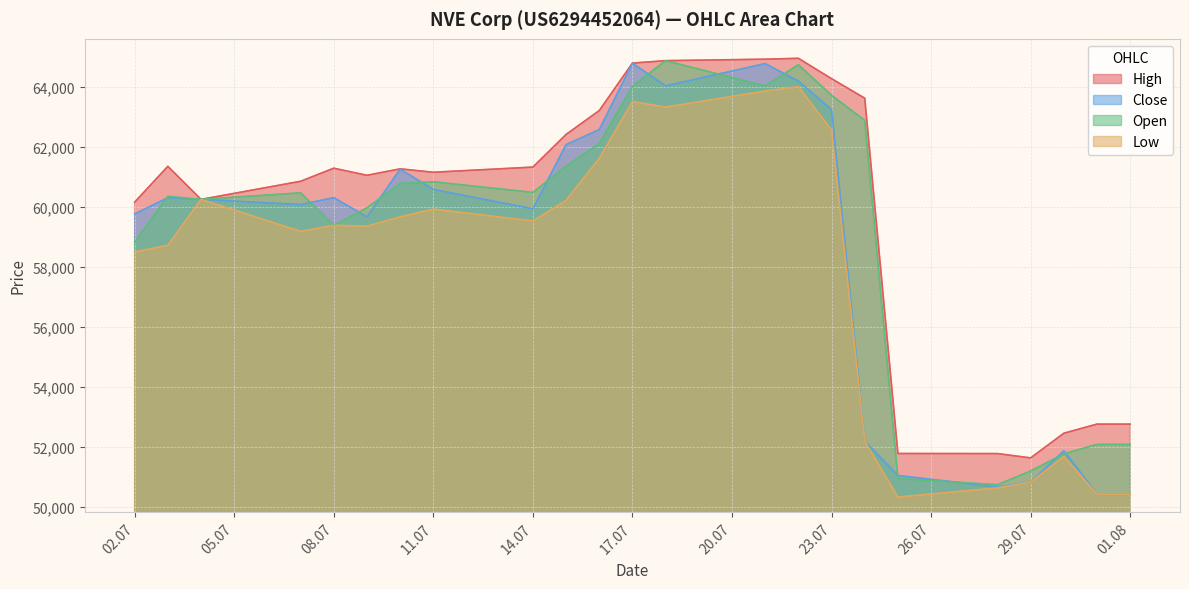

What are all the series names shown in the legend?

High, Close, Open, Low